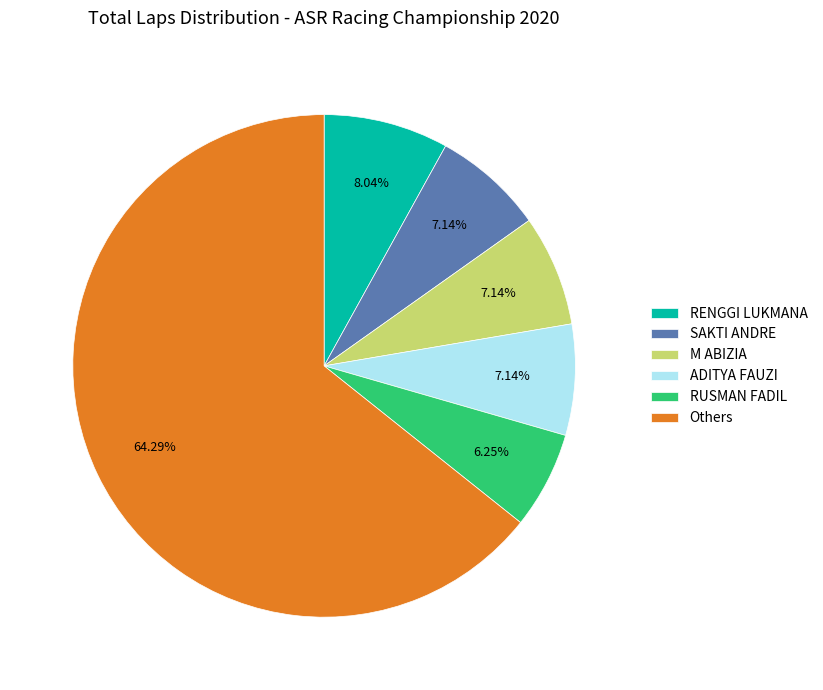

Between SAKTI ANDRE and RUSMAN FADIL, which is larger?

SAKTI ANDRE